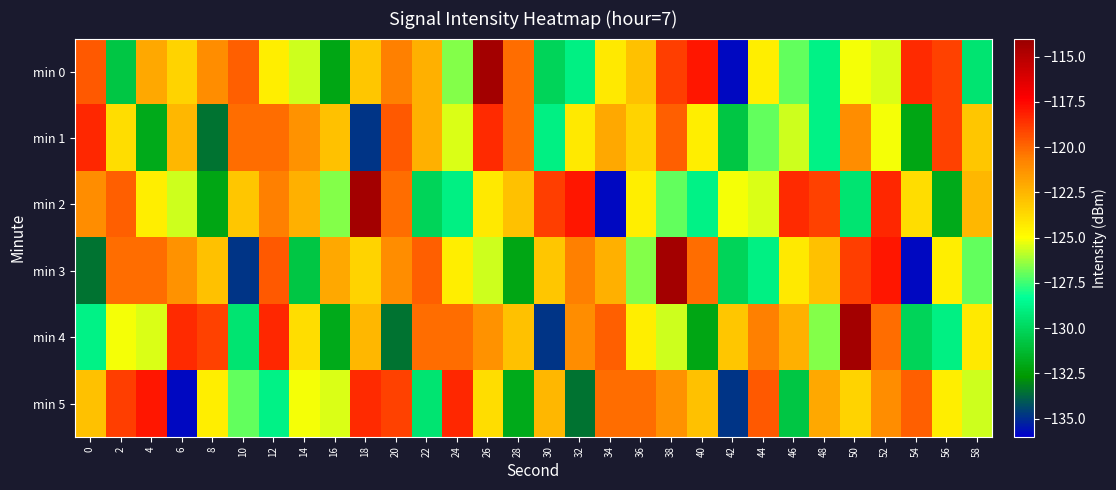

Which series has the largest range (max minus min)?

min 0